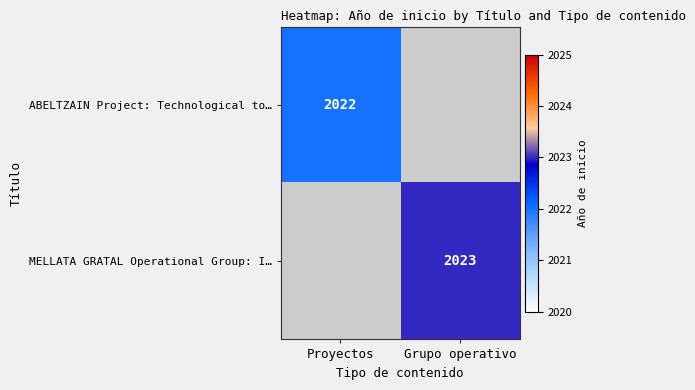

Is the value of MELLATA GRATAL Operational Group: I… at Grupo operativo greater than the value of ABELTZAIN Project: Technological to… at Proyectos?

Yes